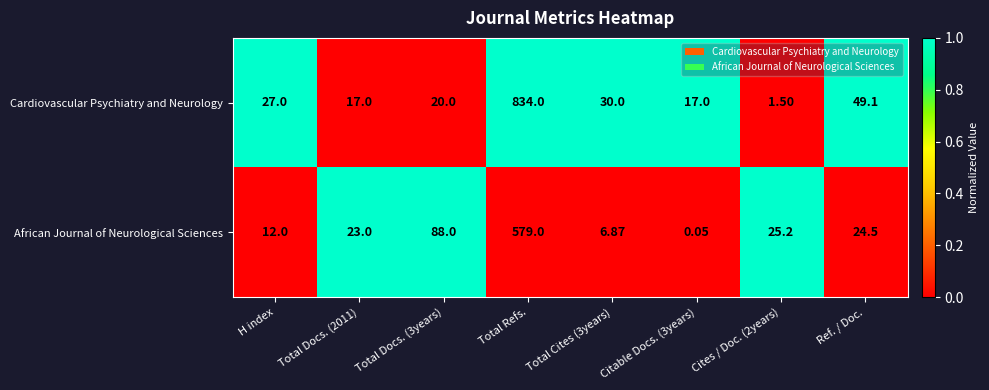

Which series has the largest total across all categories?

Cardiovascular Psychiatry and Neurology